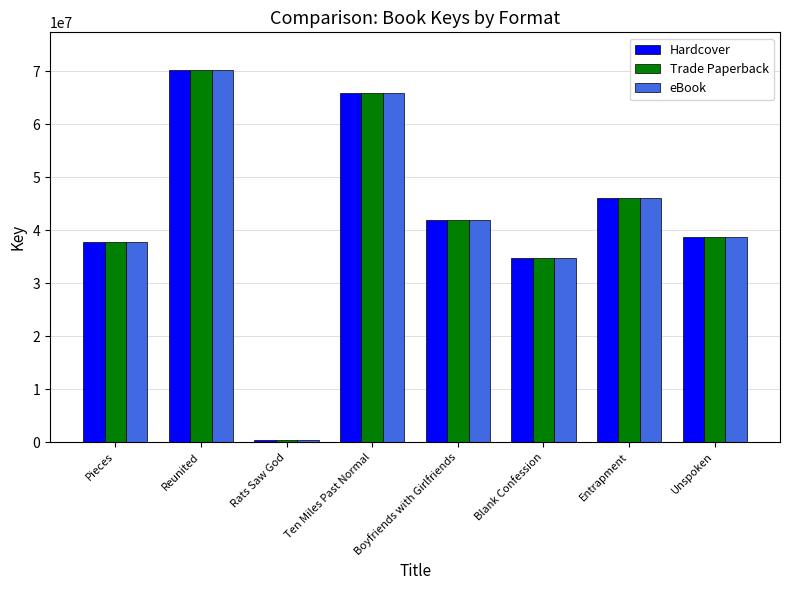

At which category is the sum across all series the highest?

Reunited